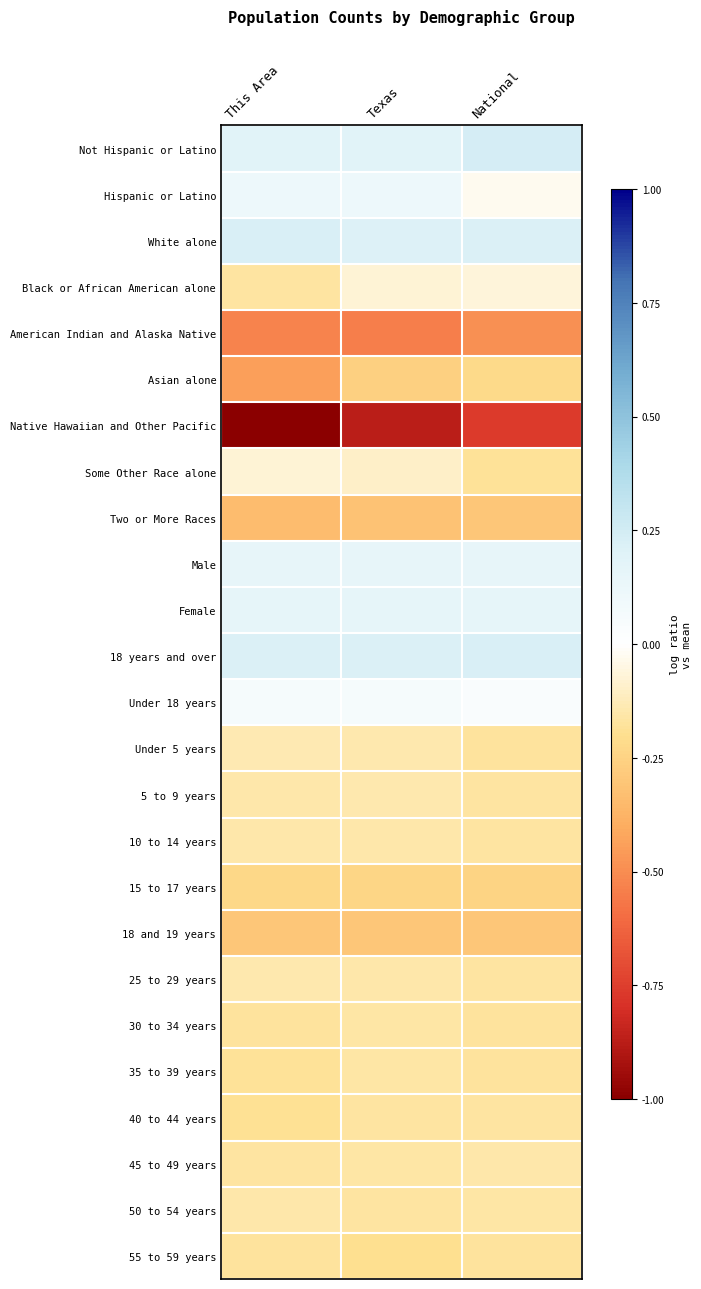

Rank the series at This Area from highest to lowest value.

White alone, 18 years and over, Not Hispanic or Latino, Female, Male, Hispanic or Latino, Under 18 years, Some Other Race alone, Under 5 years, 25 to 29 years, 50 to 54 years, 5 to 9 years, 10 to 14 years, 45 to 49 years, Black or African American alone, 30 to 34 years, 55 to 59 years, 35 to 39 years, 40 to 44 years, 15 to 17 years, 18 and 19 years, Two or More Races, Asian alone, American Indian and Alaska Native, Native Hawaiian and Other Pacific